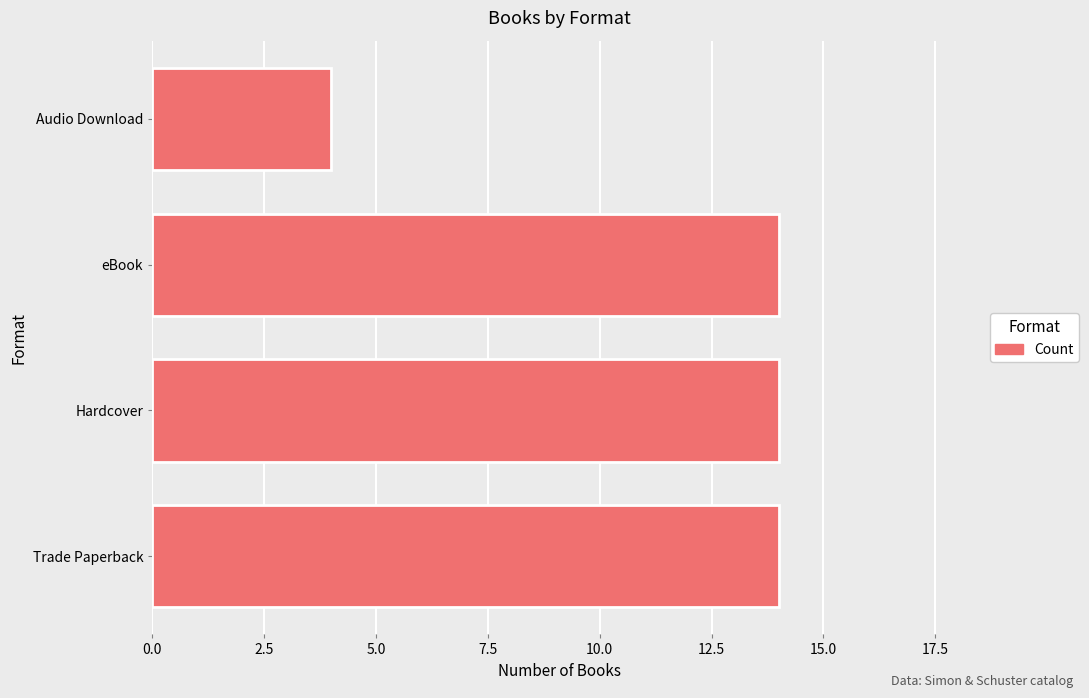

Between Trade Paperback and Audio Download, which is larger?

Trade Paperback